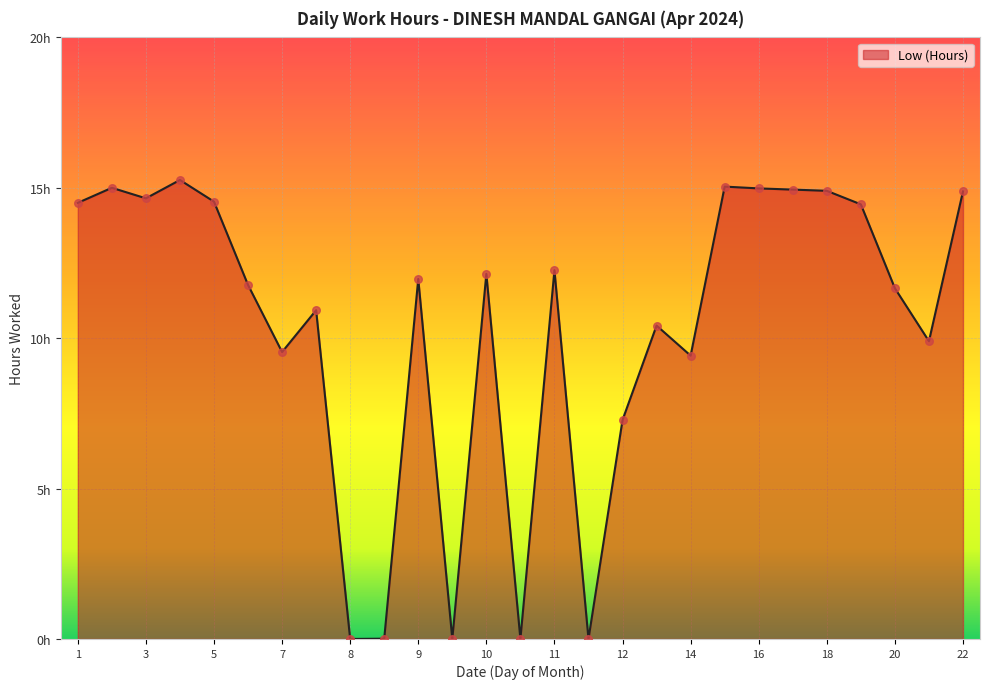

Is this an area chart (filled region under the line)?

Yes